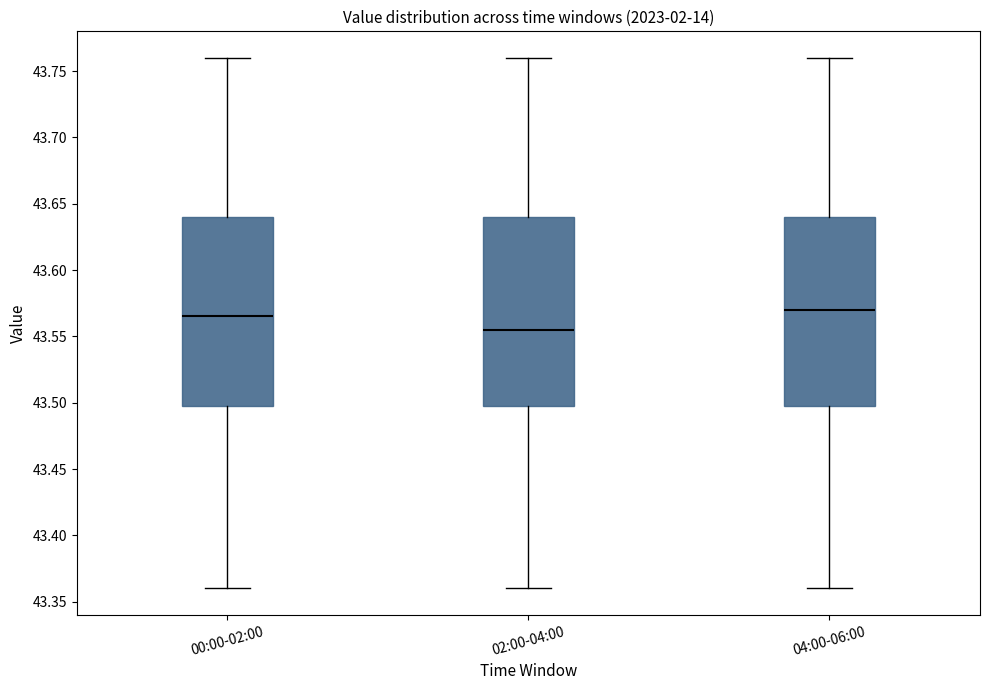

Where does the median line of the box for 04:00-06:00 sit on the y-axis? The values are not printed on the chart, so give them approximately, as read against the axis.

43.570